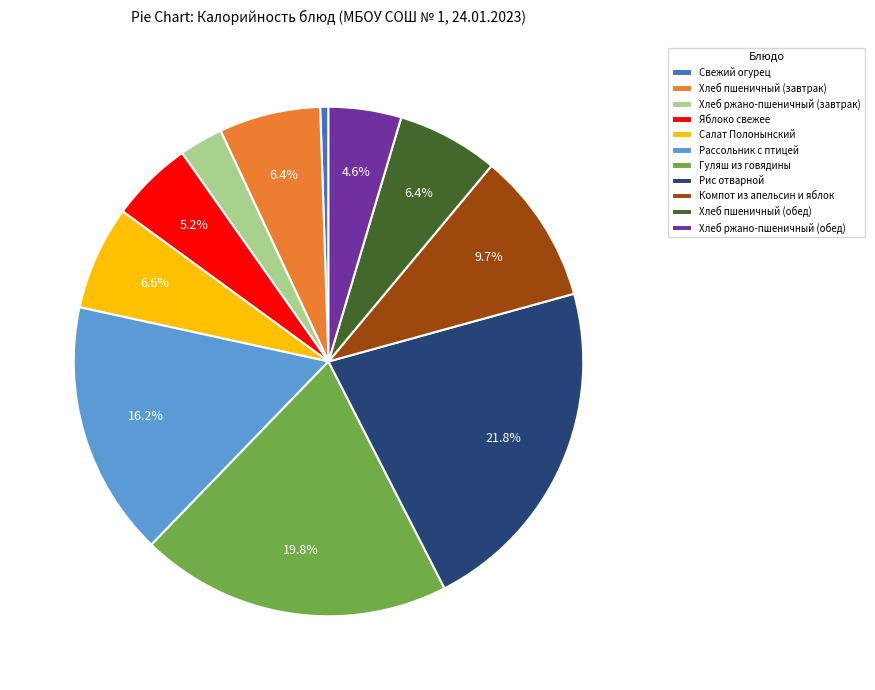

What portion of the pie excludes Хлеб ржано-пшеничный (обед)?

95.4%